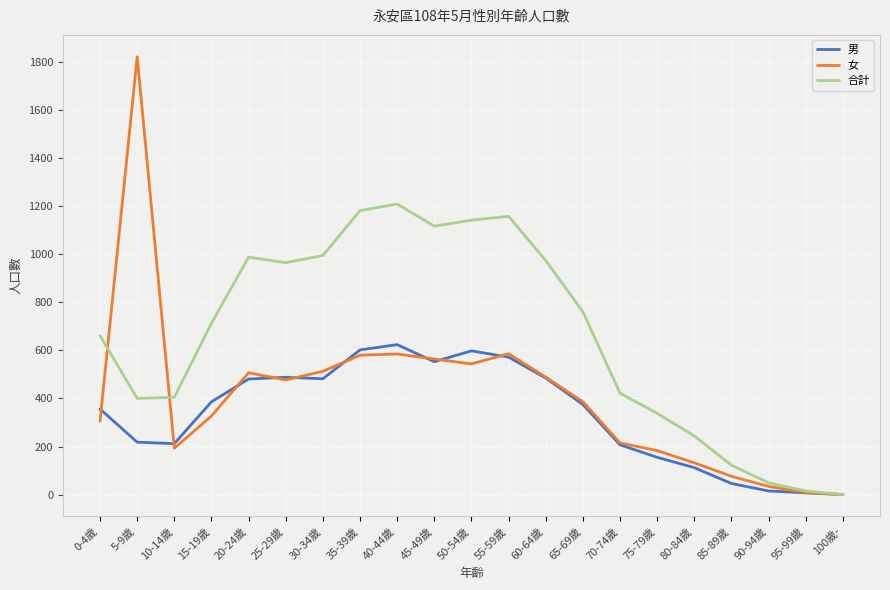

What is the sum of all 女 values?

8526